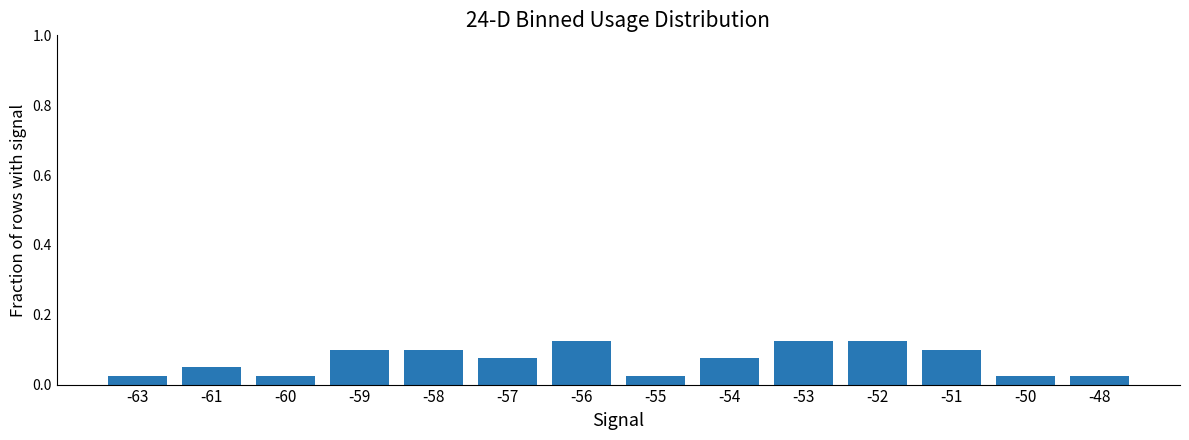

Is it true that the value at -57 is 0.1?

True